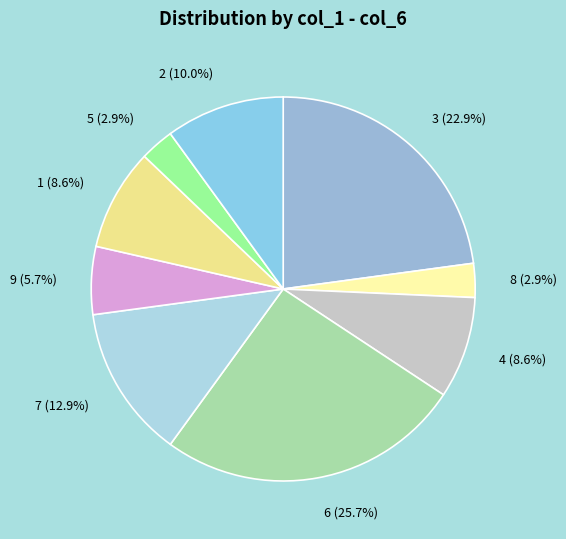

What is the total percentage of 9 and 1?

14.3%